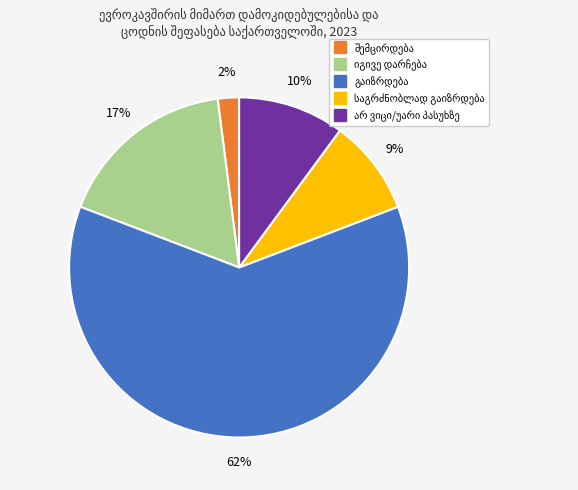

How many segments does this pie chart have?

5